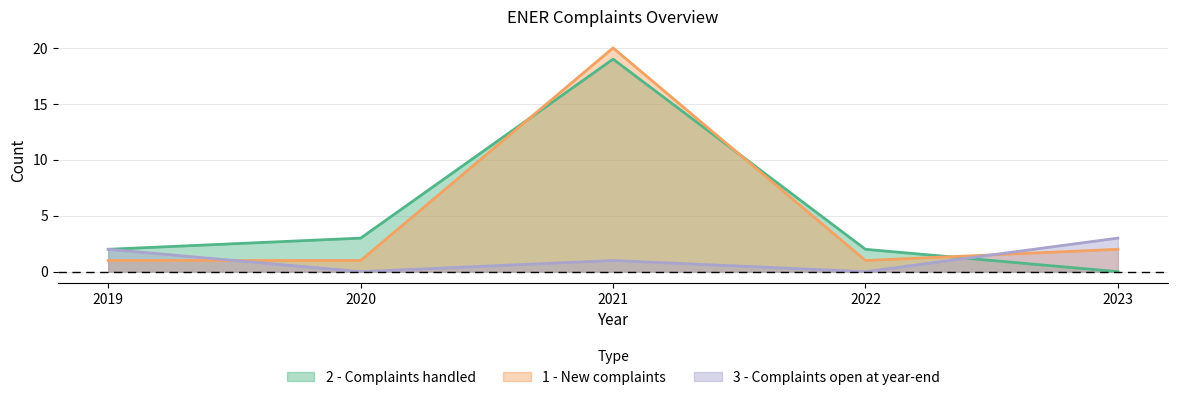

What is the sum of all 3 - Complaints open at year-end values?

6